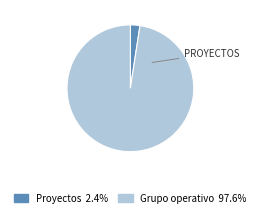

Is there a majority slice in this chart?

Yes